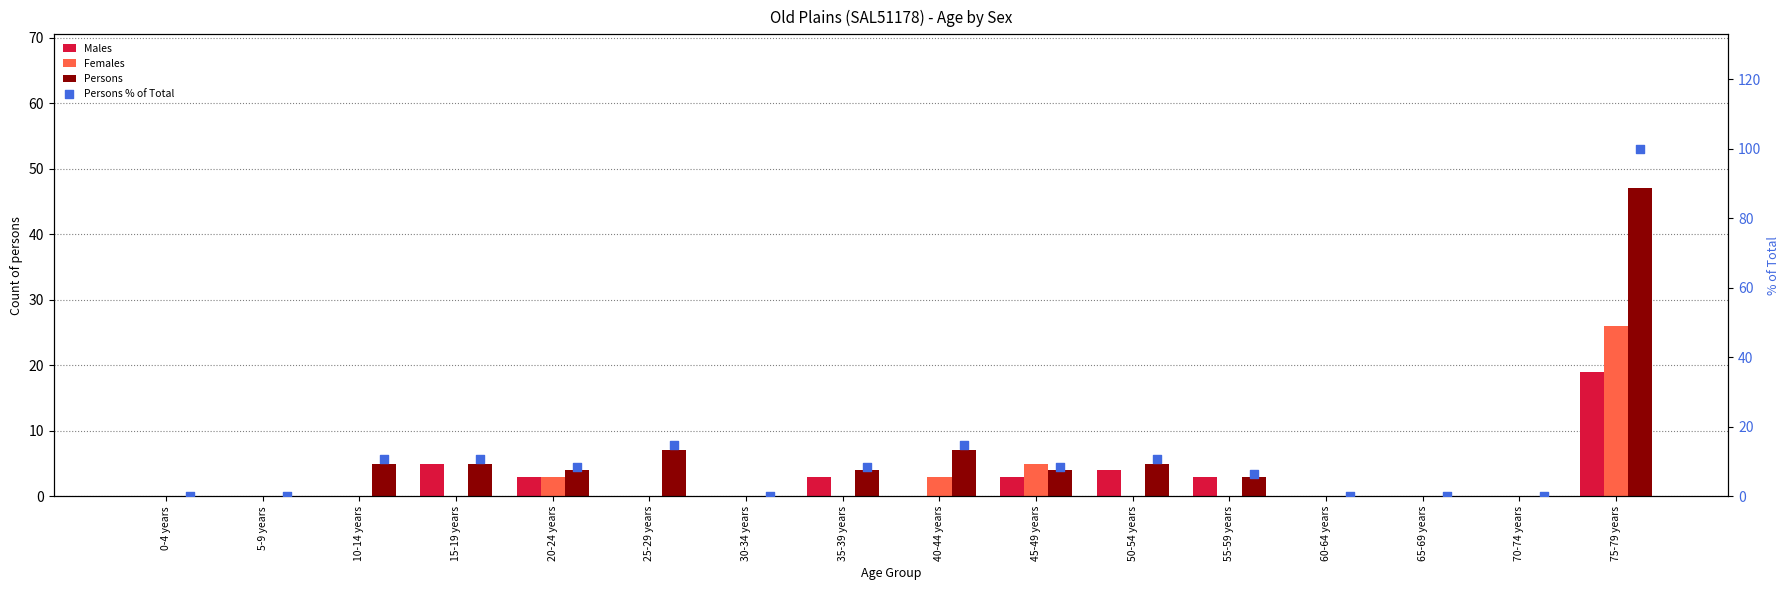

At how many categories does at least one series exceed 75?

1